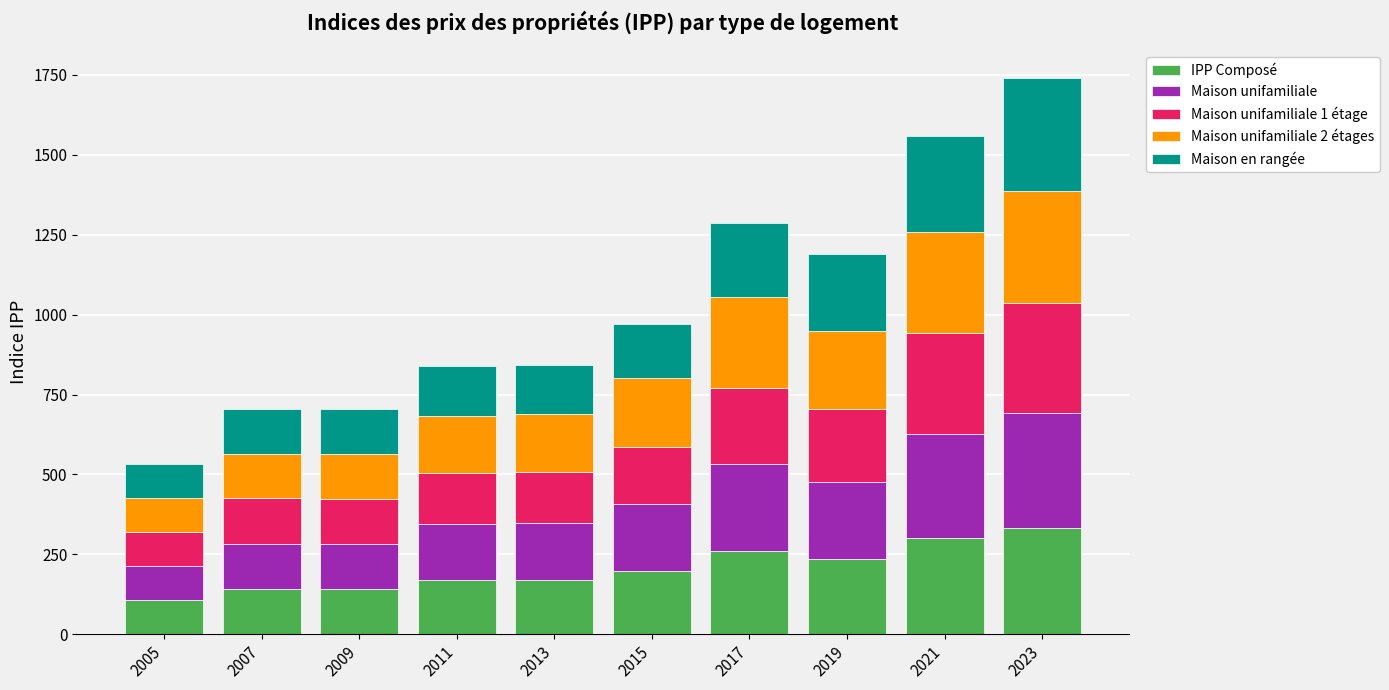

What is the total value across all series at 2009?

703.7